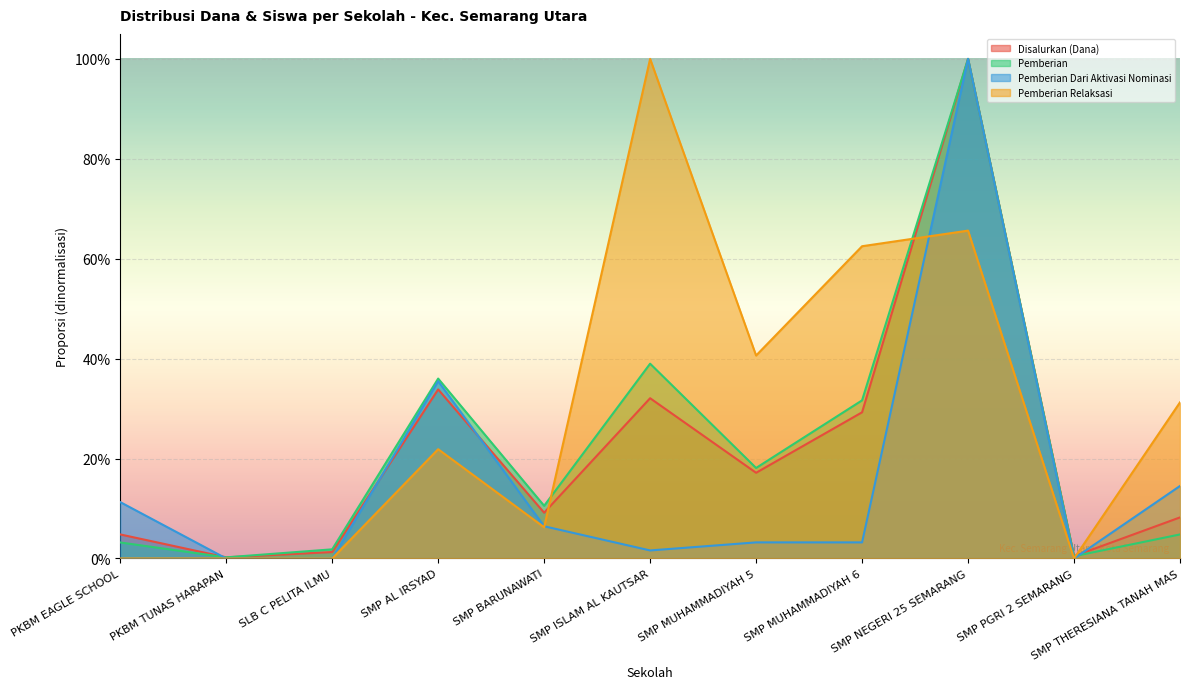

Is the value of Pemberian at SMP NEGERI 25 SEMARANG greater than the value of Pemberian Relaksasi at SMP MUHAMMADIYAH 5?

Yes